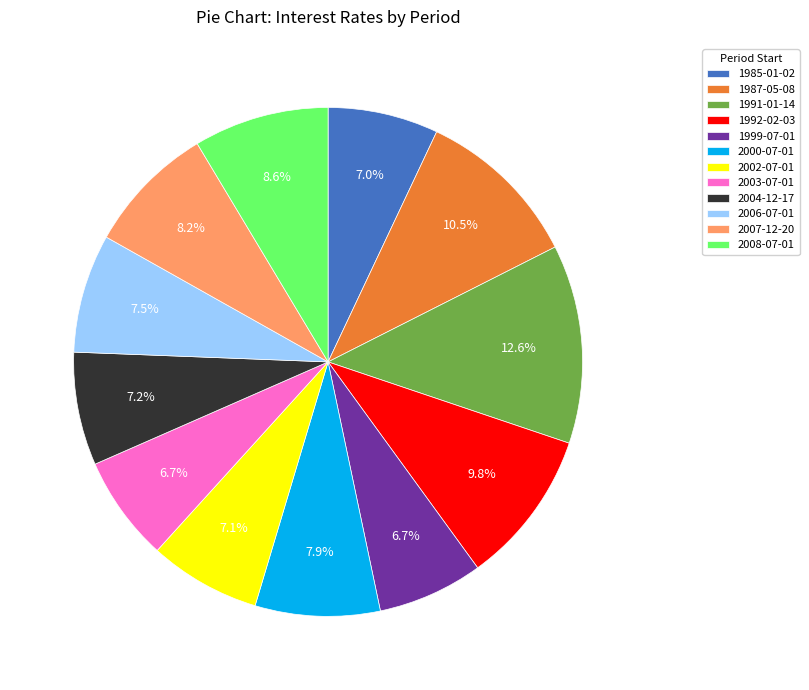

What percentage is the 2008-07-01 slice, to the nearest percent?

9%